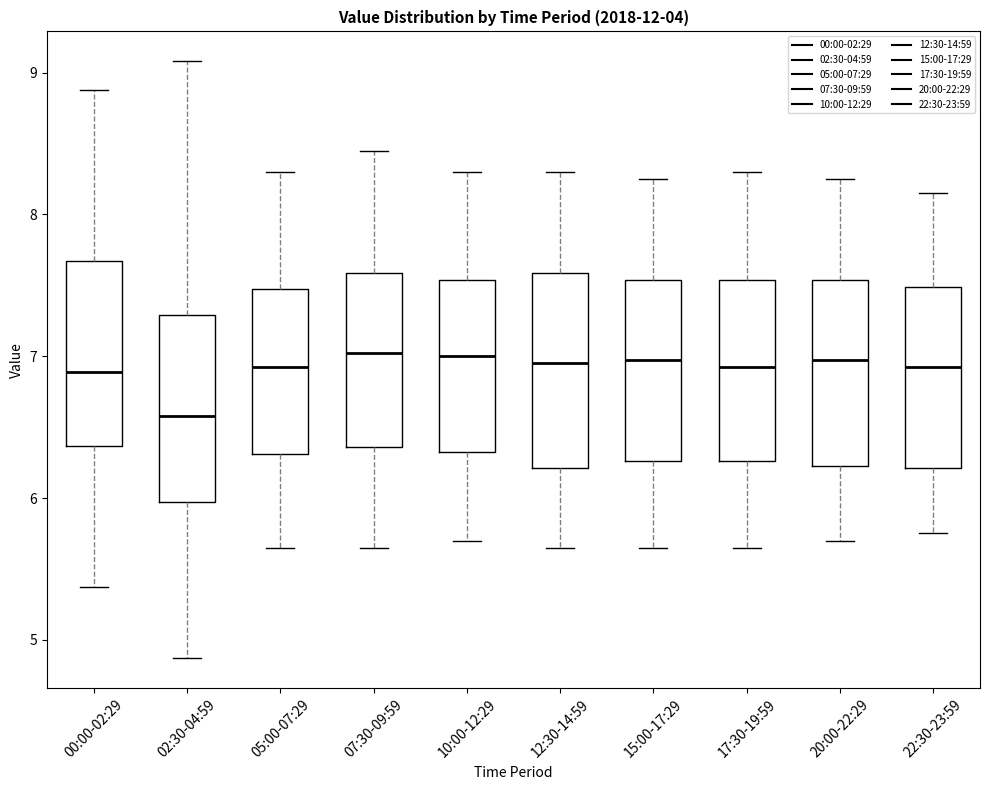

Which box has the lowest median line?

02:30-04:59